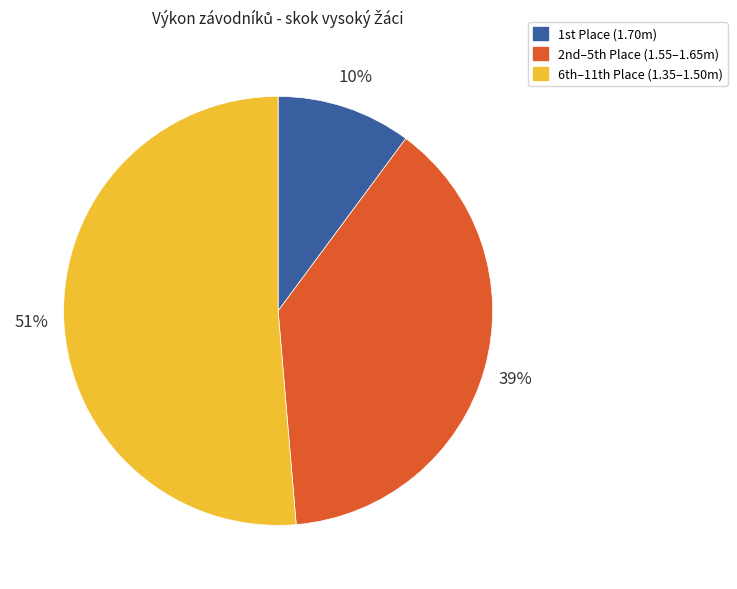

Which category has the biggest portion of the pie?

6th–11th Place (1.35–1.50m)